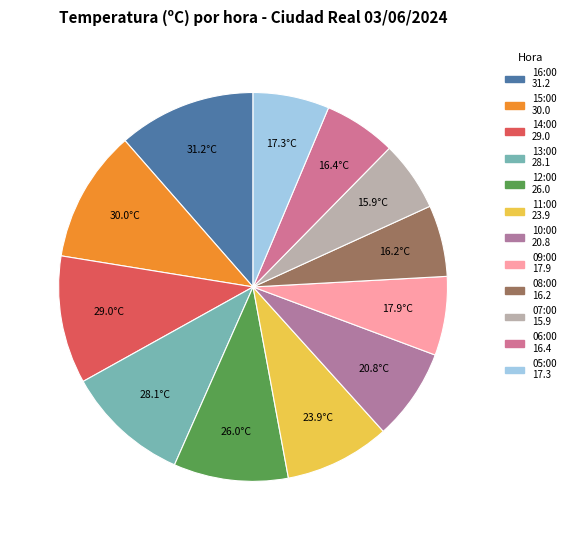

True or false: 10:00 accounts for 1% of the total.

False